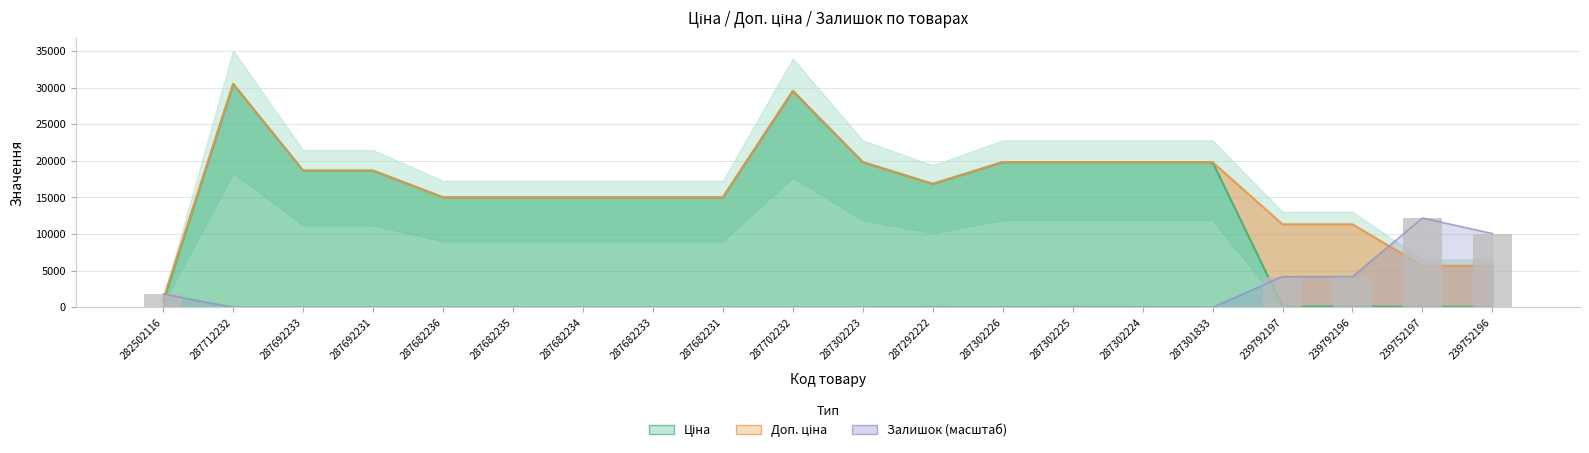

True or false: Ціна has a value of 19831.1 at 287302224.

True